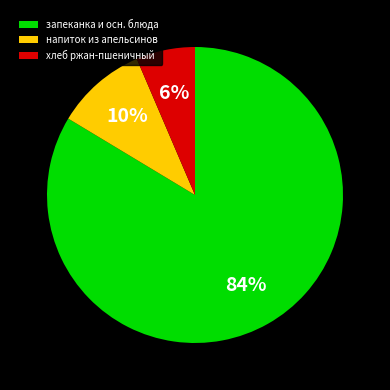

How many segments does this pie chart have?

3